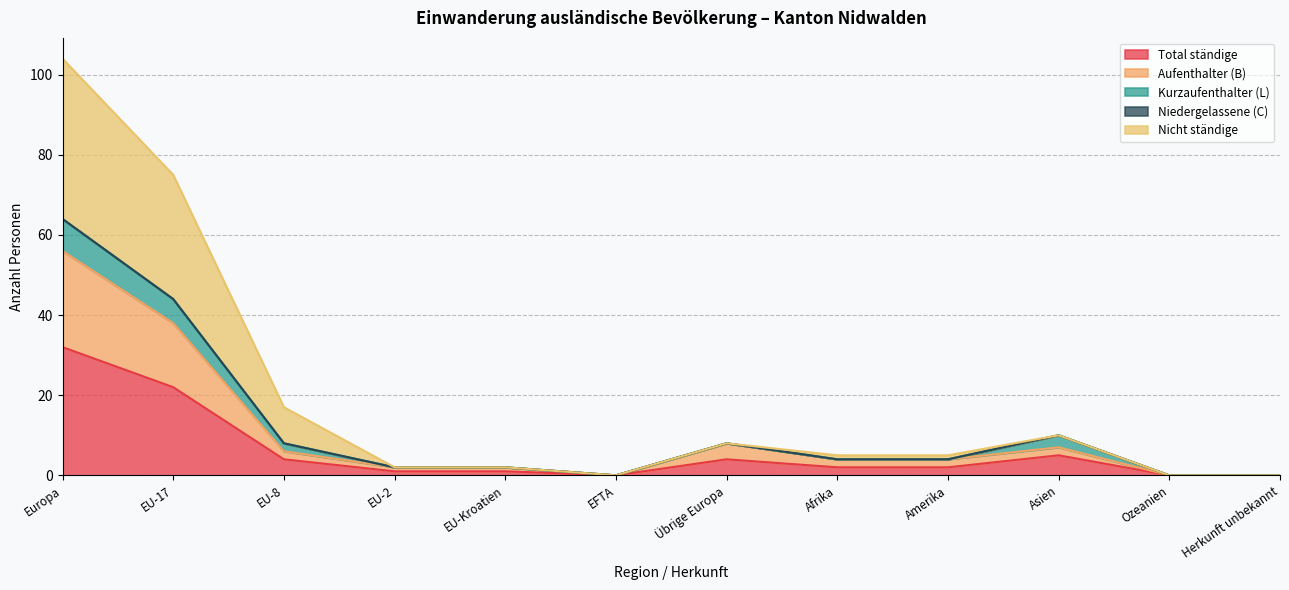

In Nicht ständige, how many points are higher than both neighbors (excluding endpoints)?

2